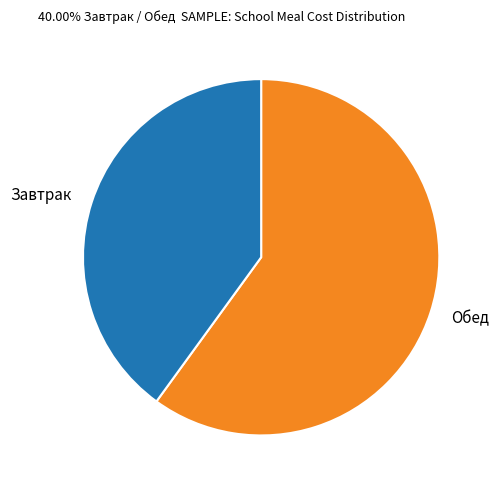

Which category accounts for the majority?

Обед